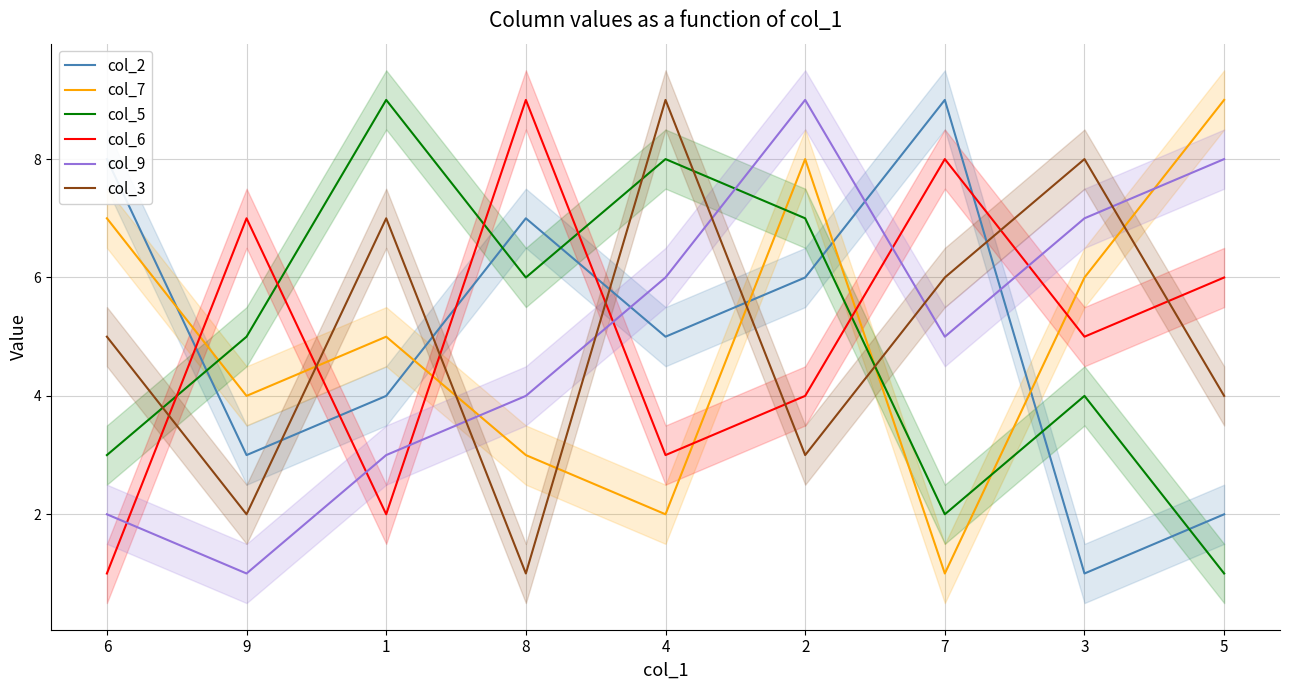

At which category does col_6 reach its first local valley?

1